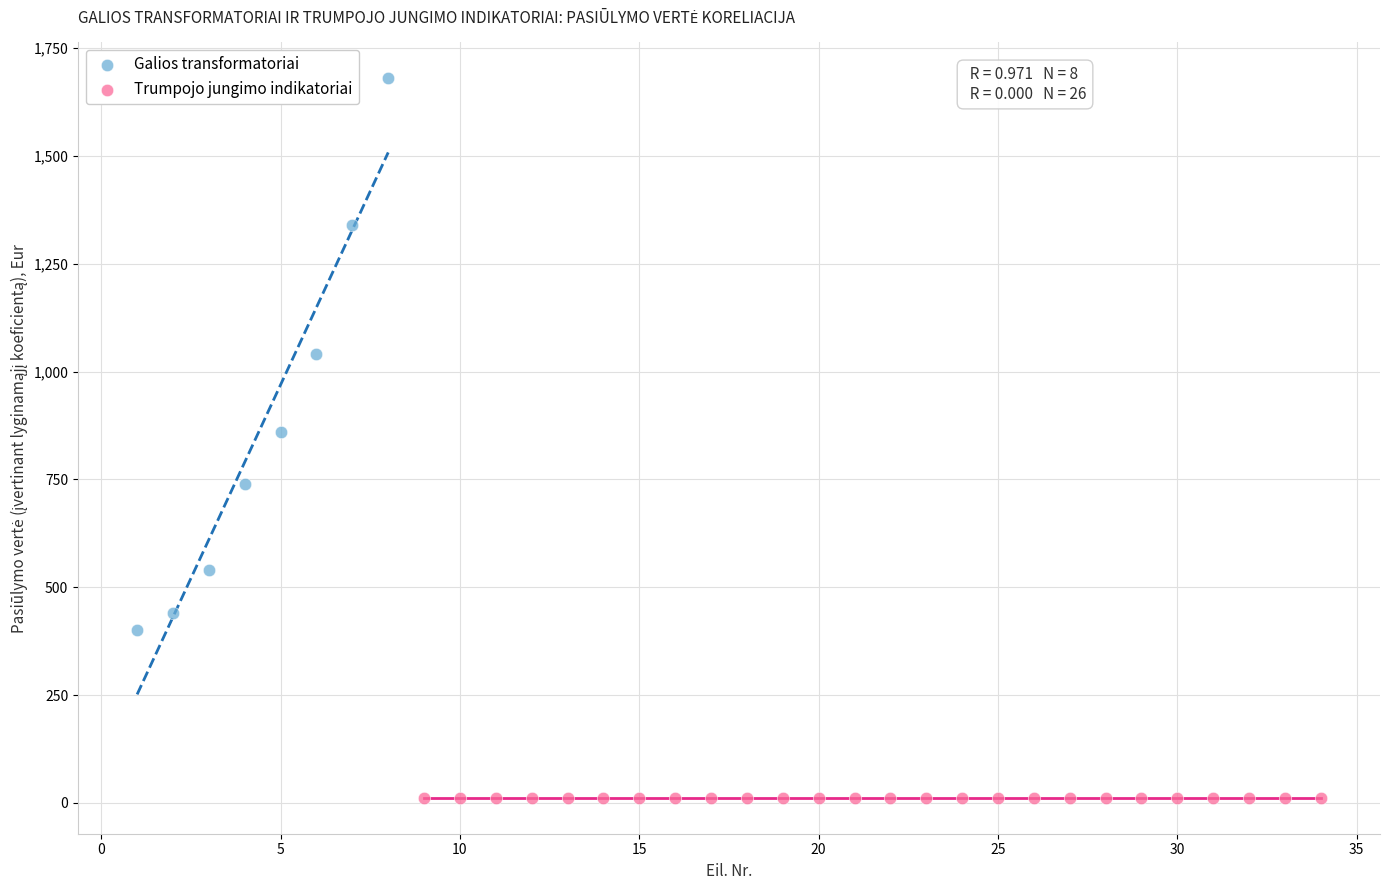

Which series contains the highest Y value?

Galios transformatoriai